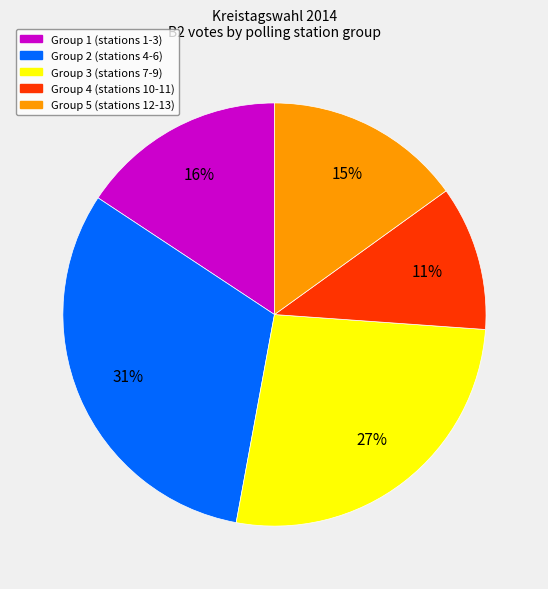

To the nearest percent, what is the difference between the largest and smallest slice percentages?

20%